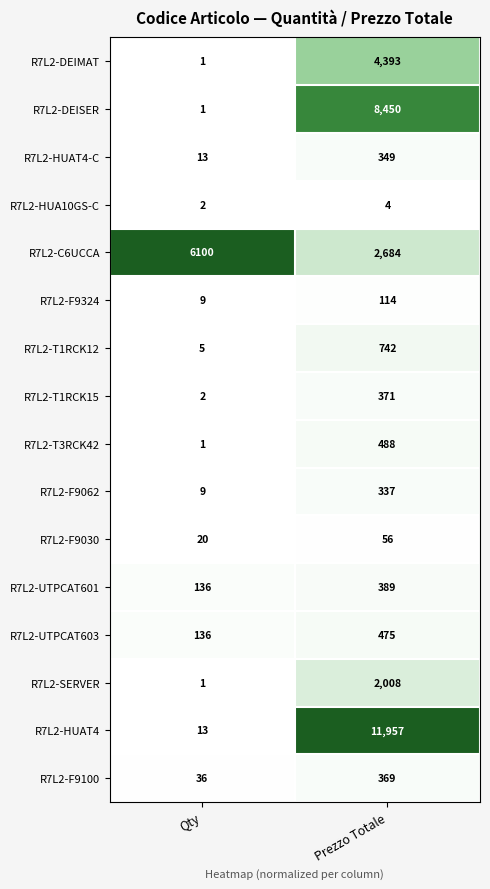

What is the spread (max minus min) of values at Qty?

6099